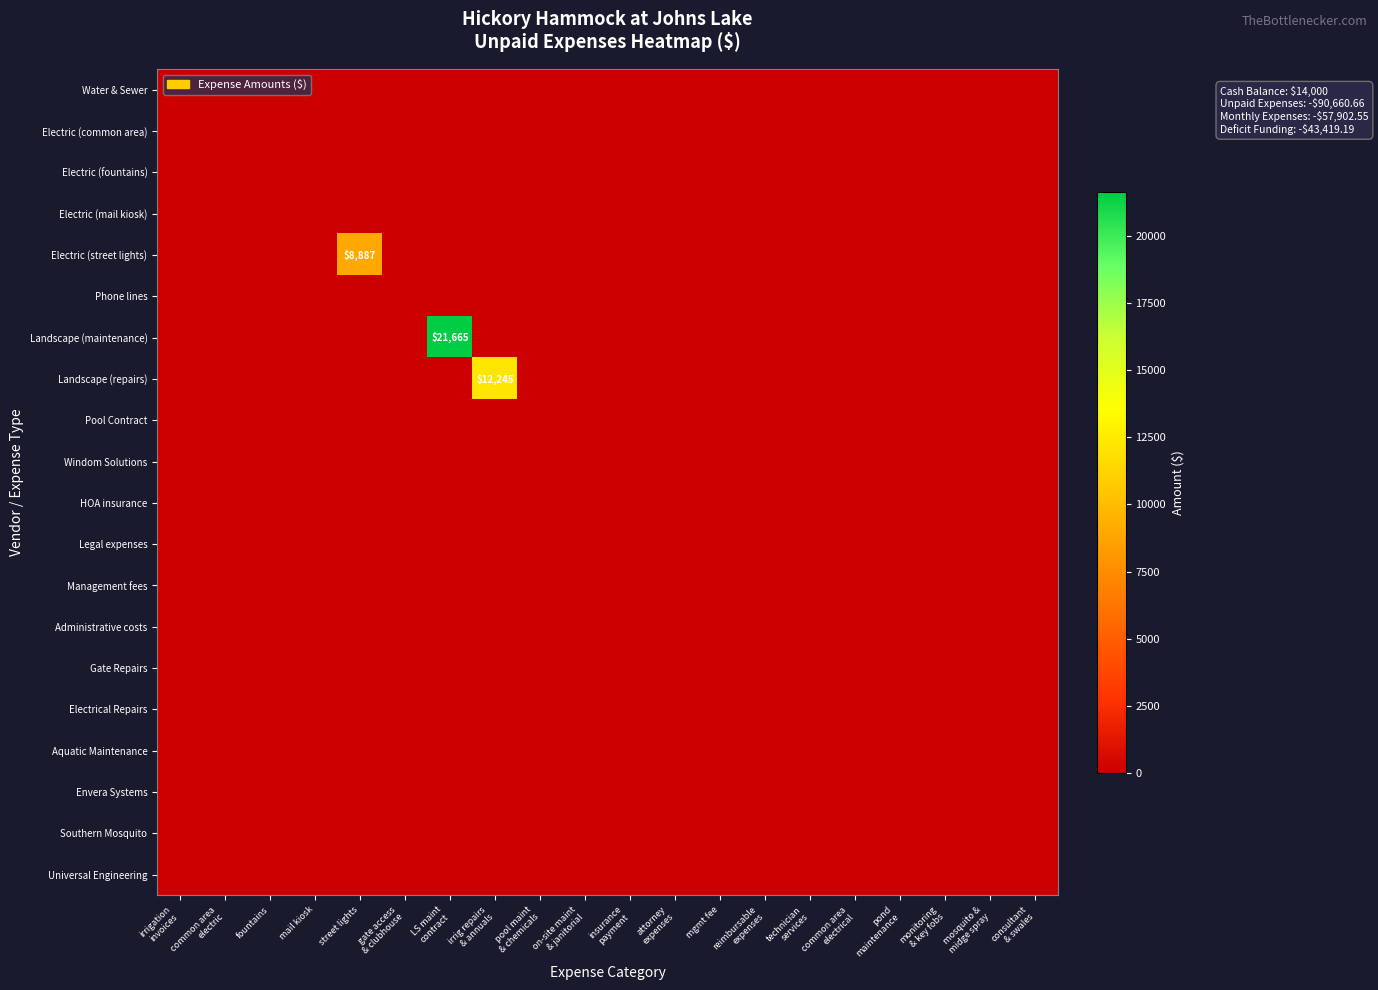

Which category has the highest value in the Electric (fountains) series?

irrigation invoices